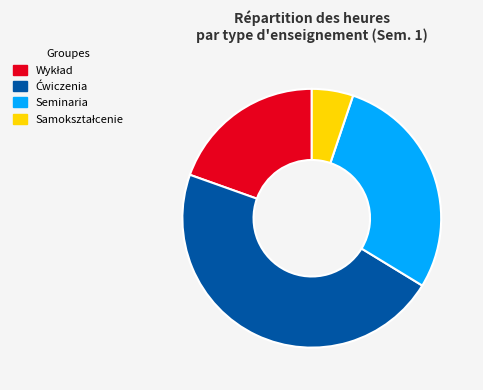

To the nearest percent, what is the average slice percentage?

25%